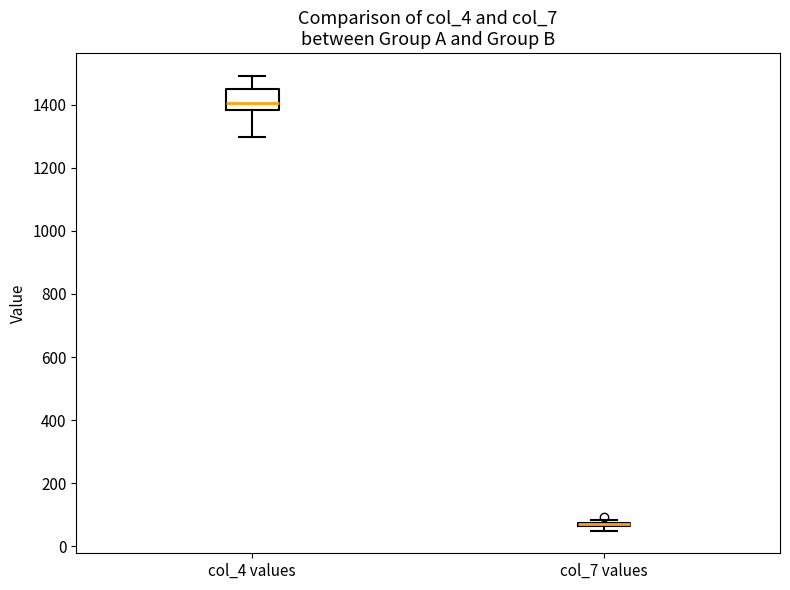

Which box is the tallest, from its lower edge to its upper edge?

col_4 values